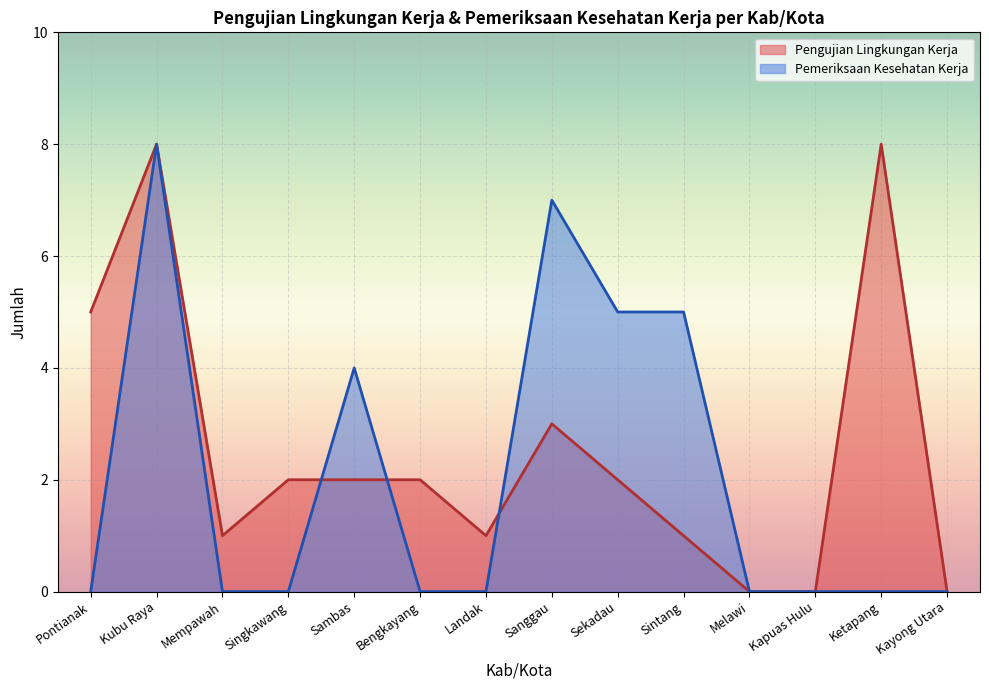

Rank the series by their average value, from lowest to highest.

Pemeriksaan Kesehatan Kerja, Pengujian Lingkungan Kerja